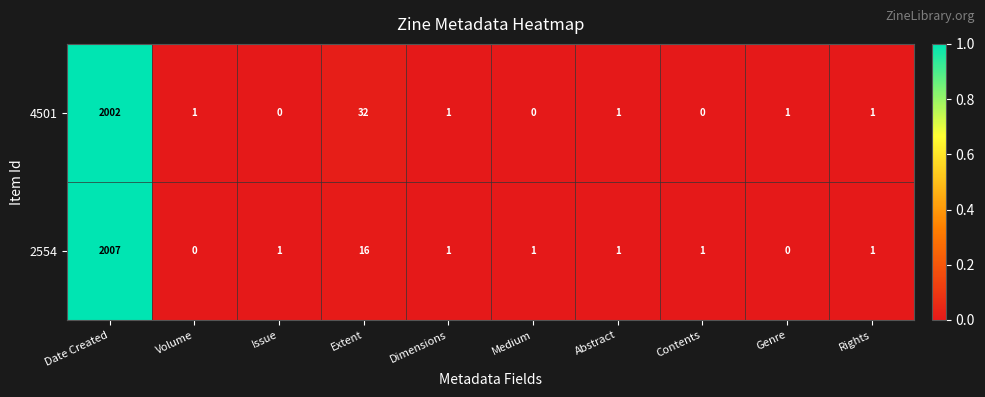

Count the number of data series in this chart.

2